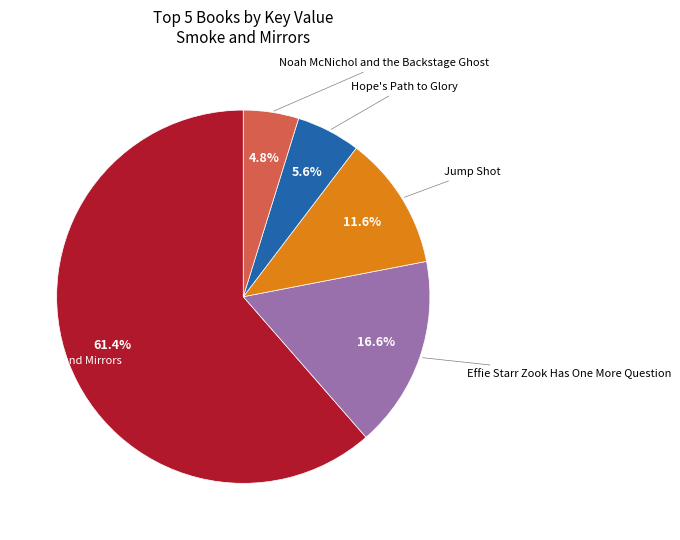

Does any single category account for the majority?

Yes